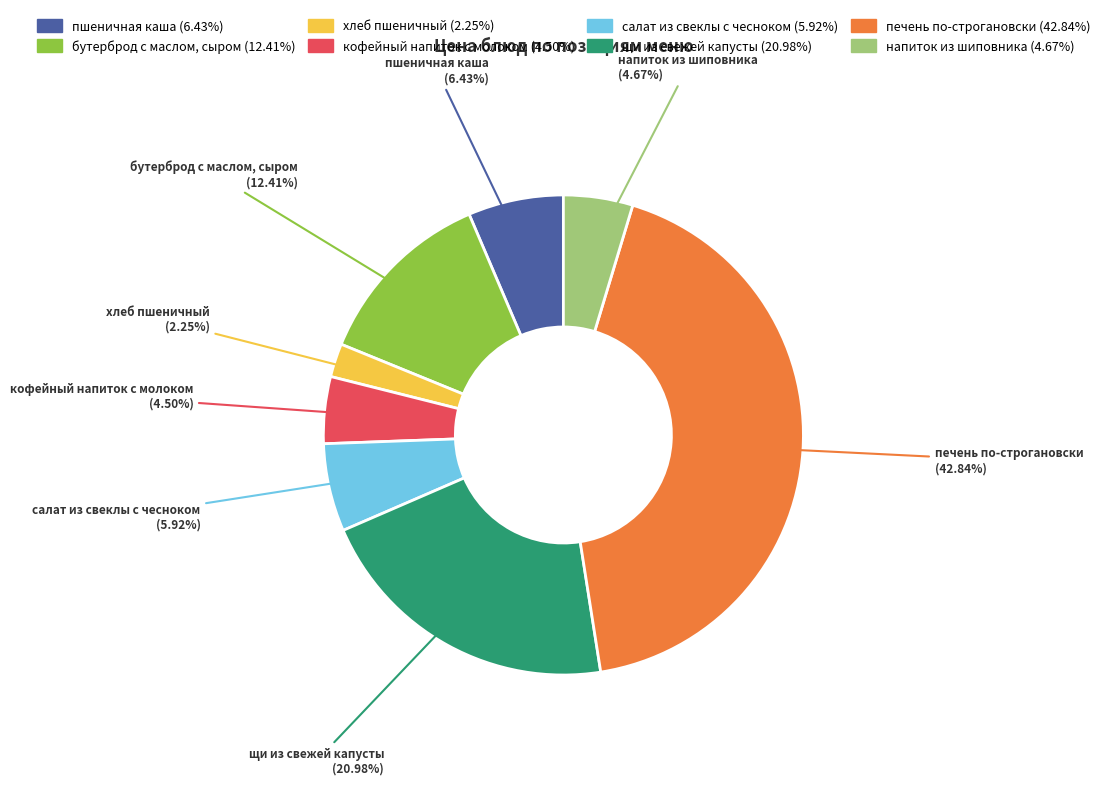

What is the smallest slice in the pie chart?

хлеб пшеничный